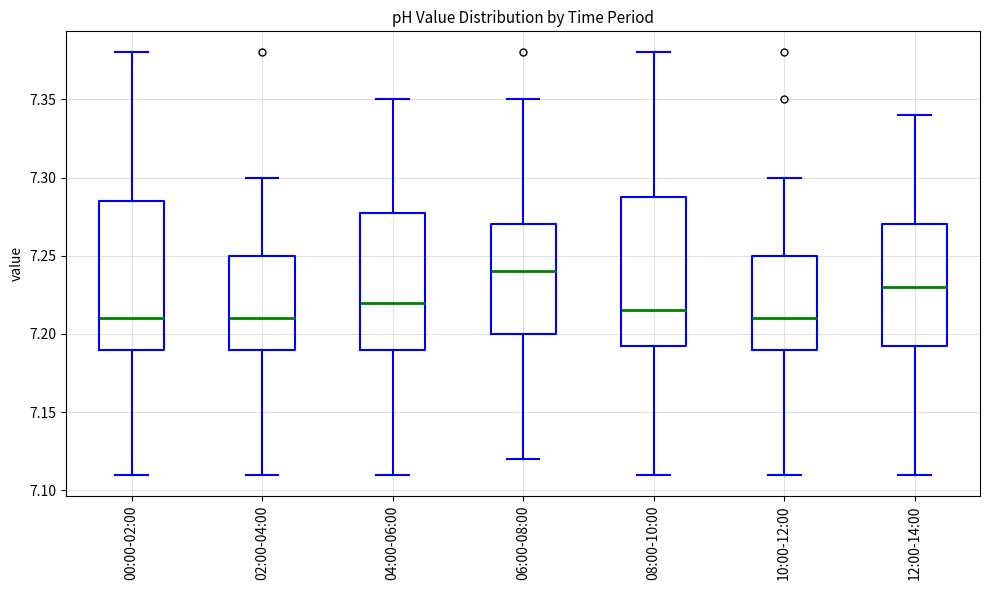

Which box's median line is the highest?

06:00-08:00